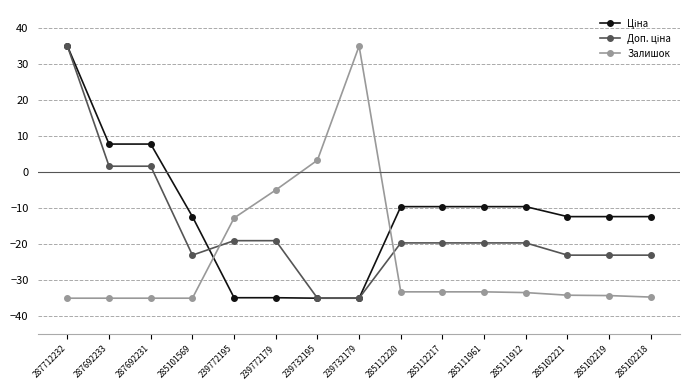

What is the spread (max minus min) of values at 285102219?

21.9